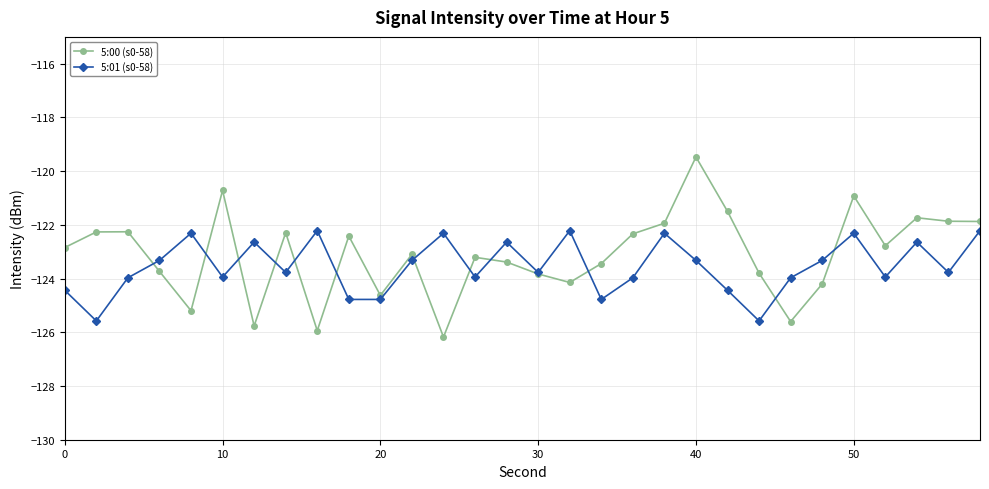

What are all the series names shown in the legend?

5:00 (s0-58), 5:01 (s0-58)